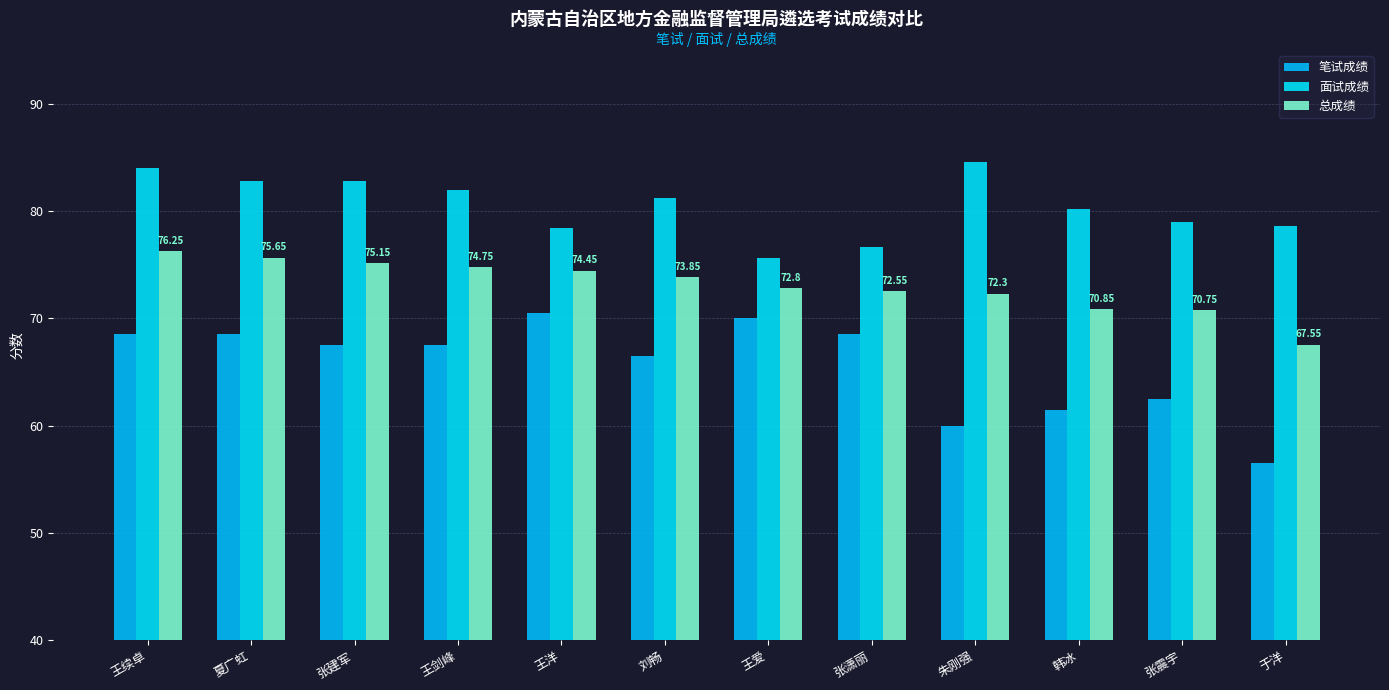

At which label is 面试成绩 closest to 80?

韩冰